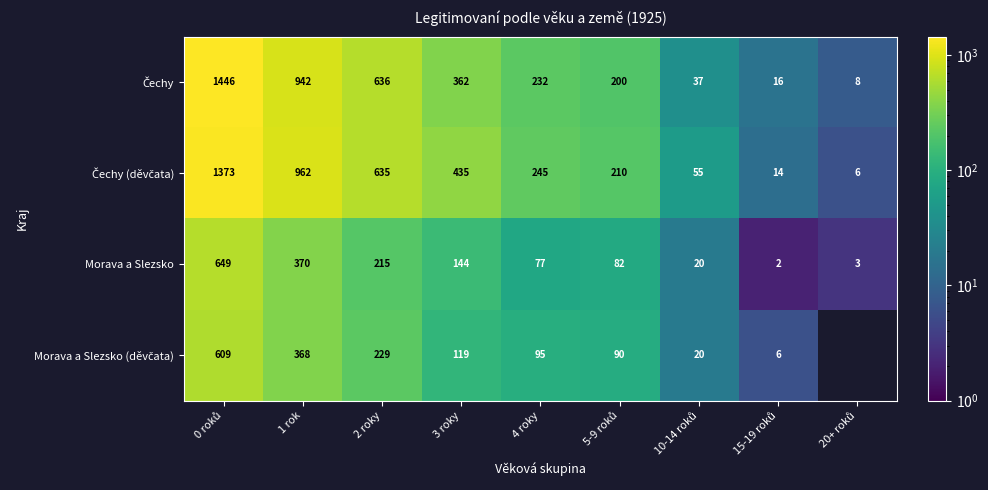

What is the total value across all series at 2 roky?

1715